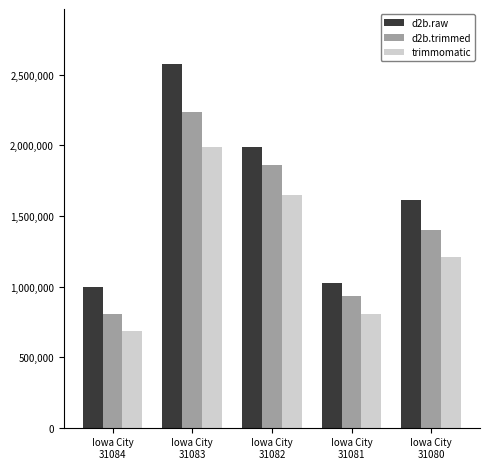

What is the difference between the maximum and minimum values in the d2b.trimmed series?

1429490